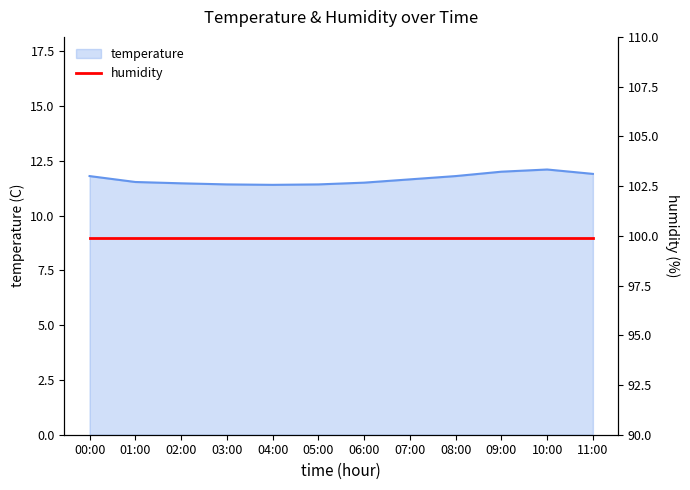

Rank the categories by value from highest to lowest.

10:00, 09:00, 11:00, 00:00, 08:00, 07:00, 01:00, 06:00, 02:00, 03:00, 05:00, 04:00